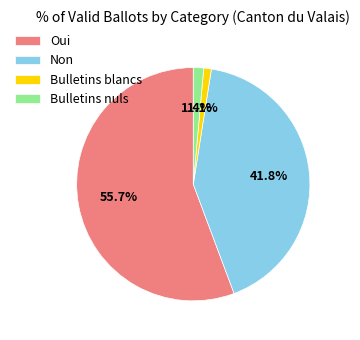

To the nearest percent, what percentage of the pie is Bulletins nuls?

1%